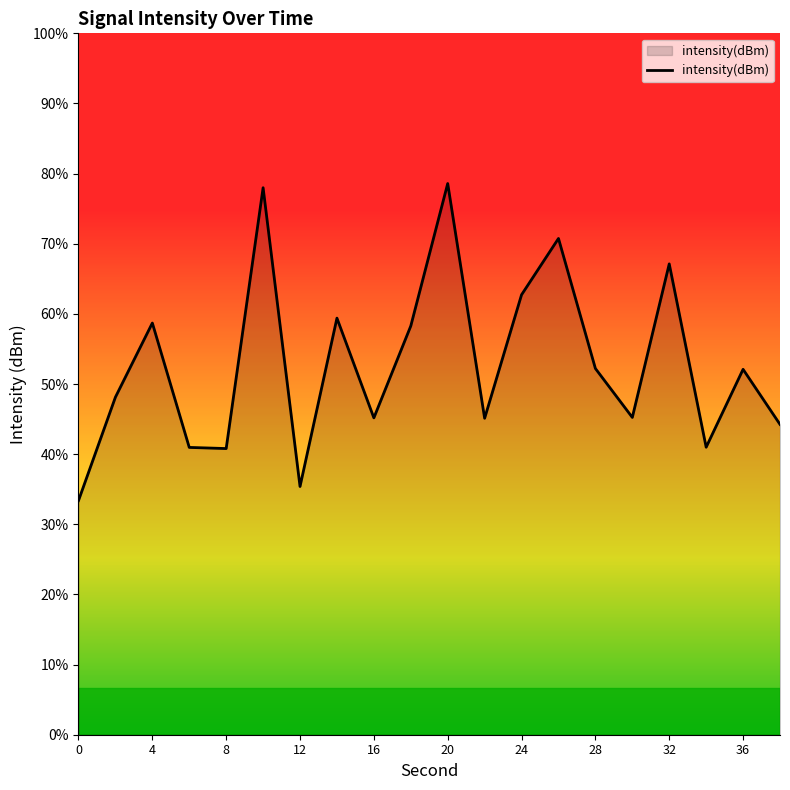

Does the chart display data point markers on the line(s)?

No